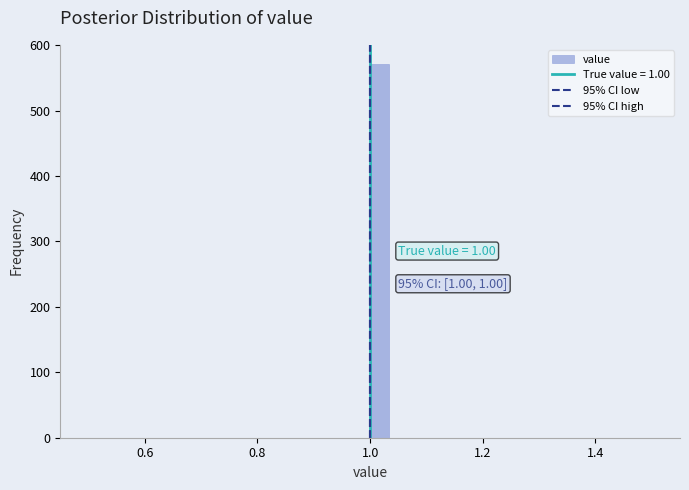

Read against the x-axis, roughly where is the centre of the tallest bar?

1.02